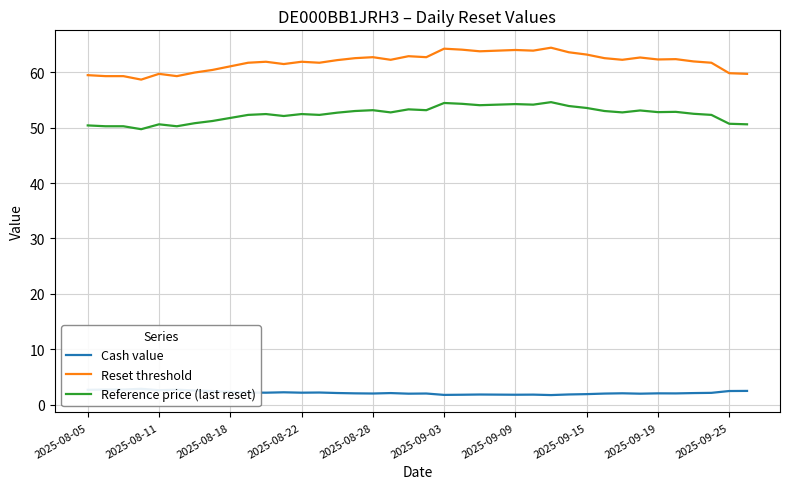

The value of Reference price (last reset) at 23 is 20.3. True or false?

False